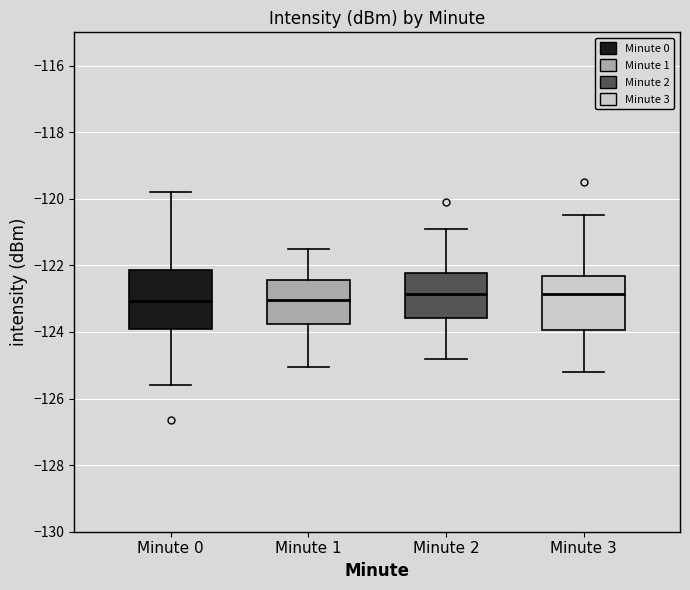

Where is the upper edge of the box for Minute 0 on the y-axis? The values are not printed on the chart, so give them approximately, as read against the axis.

-122.2